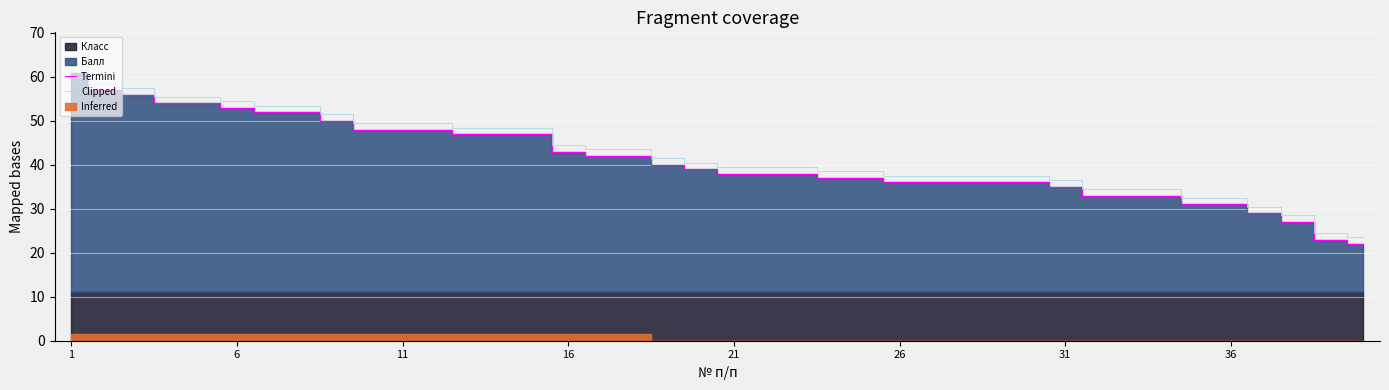

What is the difference between the maximum and minimum values in the Termini series?

39.0